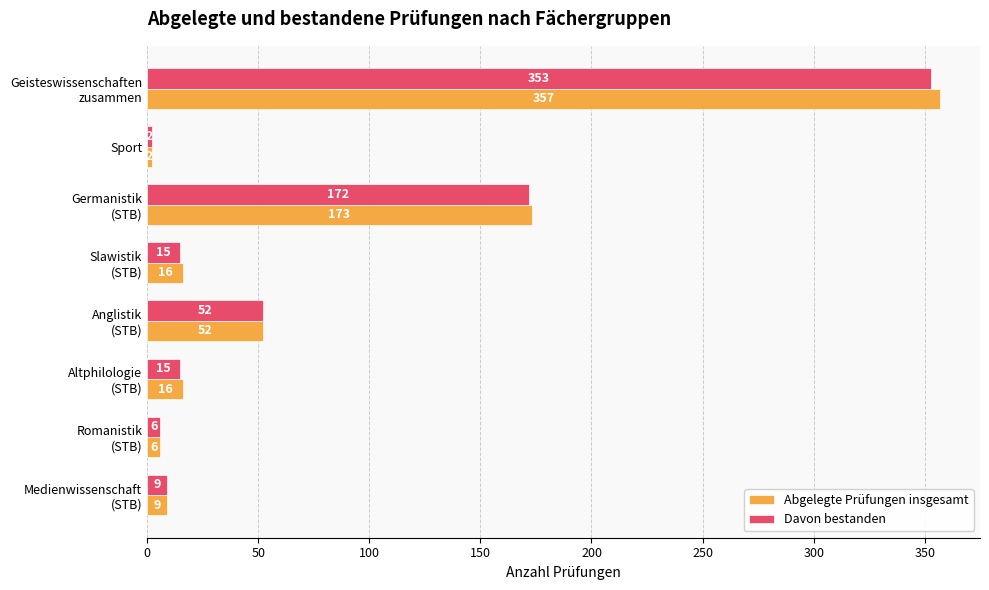

What are all the series names shown in the legend?

Abgelegte Prüfungen insgesamt, Davon bestanden